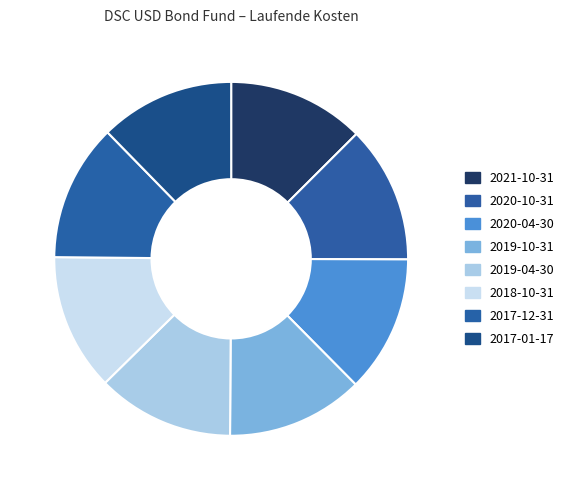

True or false: 2019-04-30 accounts for 24% of the total.

False